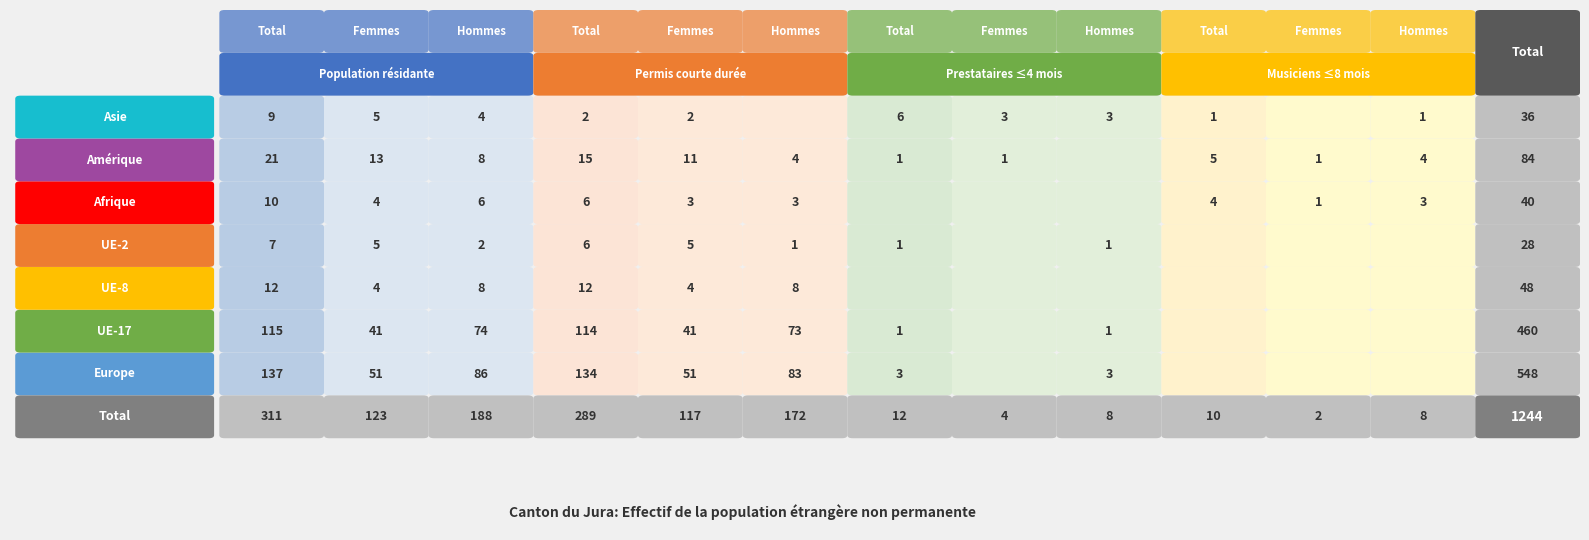

What is the sum of all Europe values?

548